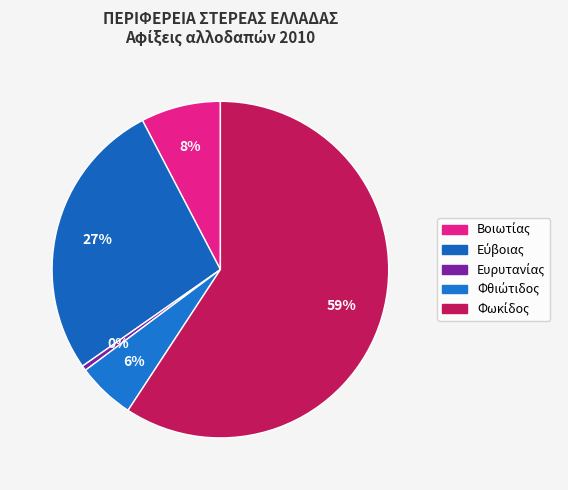

How many segments does this pie chart have?

5